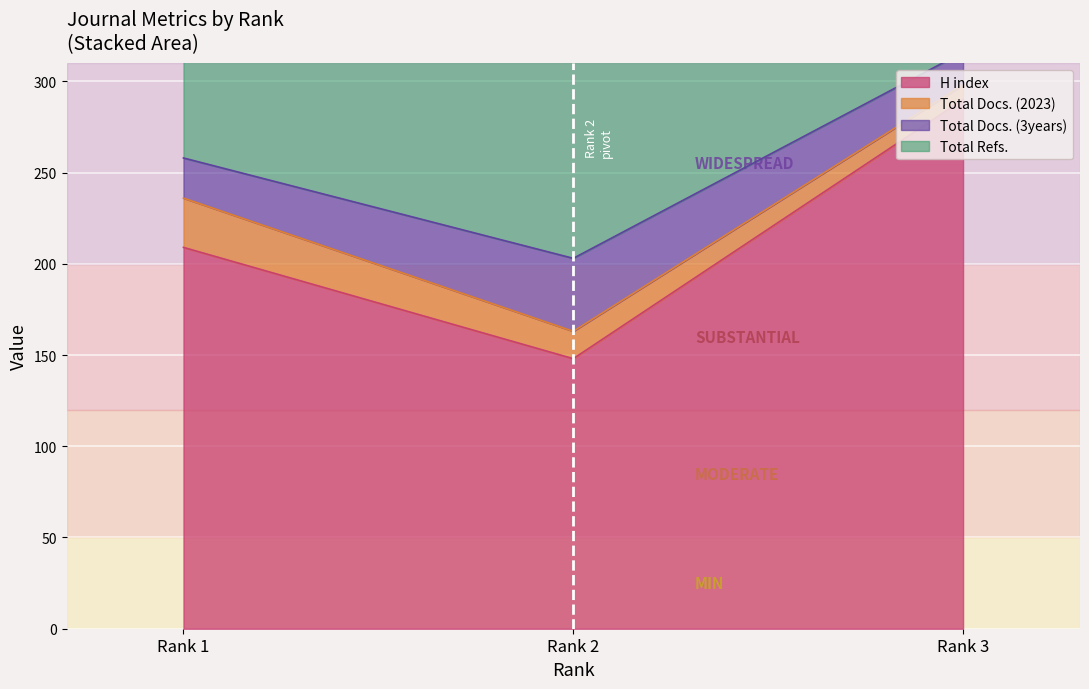

How many data points does each series have?

3